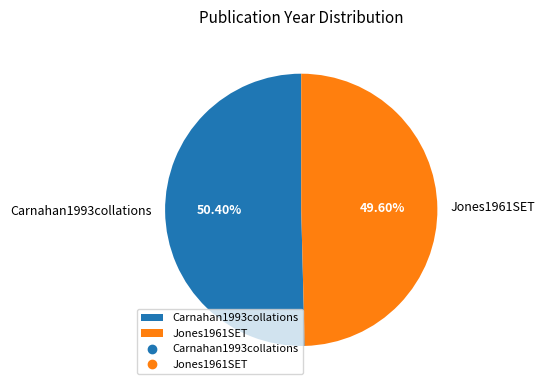

Count the number of slices in the pie.

2